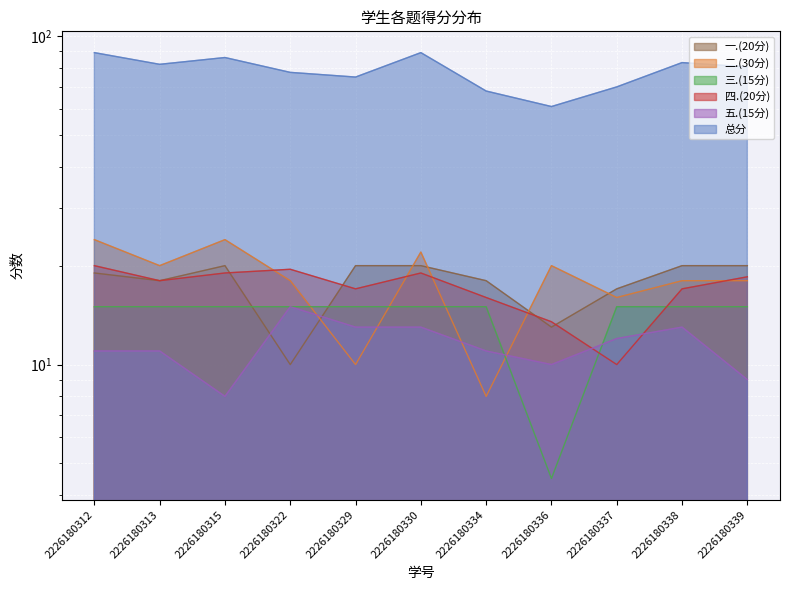

Between 2226180315 and 2226180330, which is larger?

2226180315